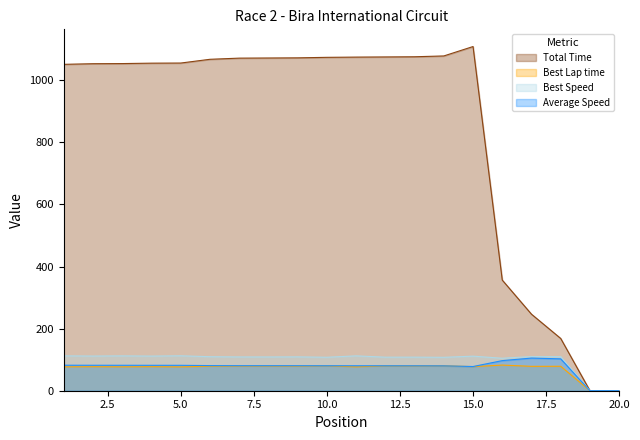

Rank the series at 17 from lowest to highest value.

Best Lap time, Average Speed, Best Speed, Total Time